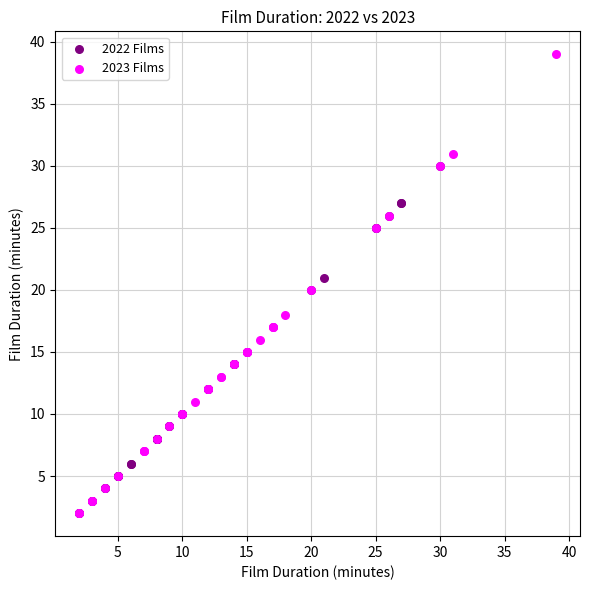

Which series has the largest Y range (max minus min)?

2023 Films